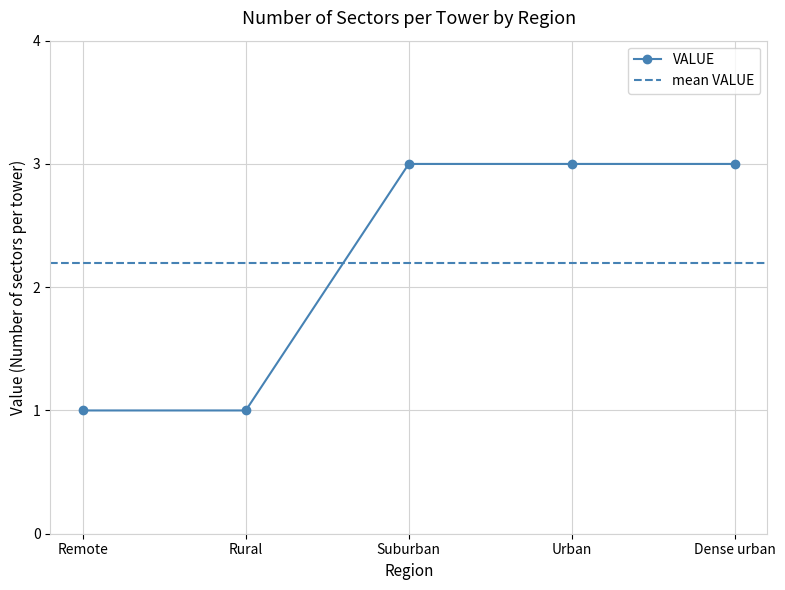

Is it true that the value at Remote is 0?

False